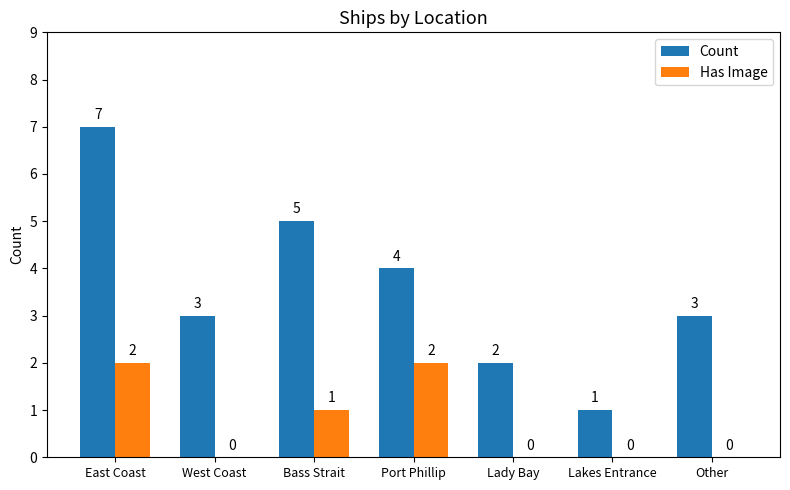

What is the total value across all series at Bass Strait?

6